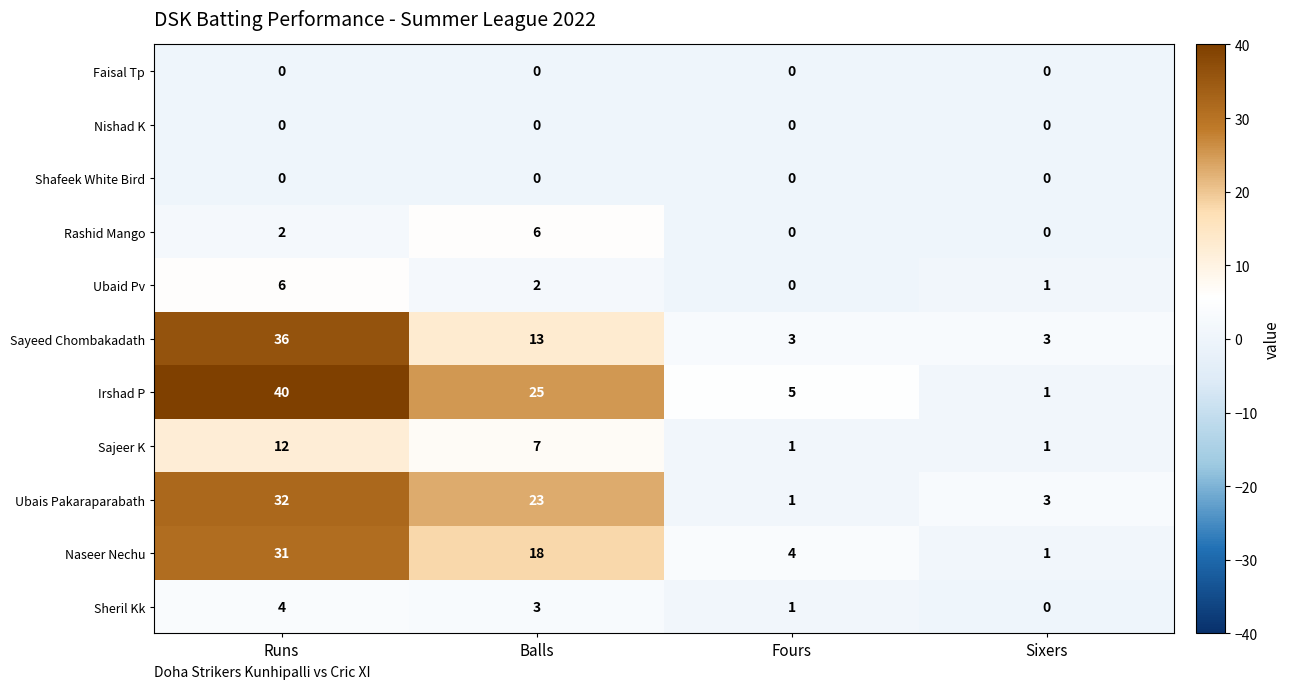

Is it true that Naseer Nechu equals 6 at Fours?

False